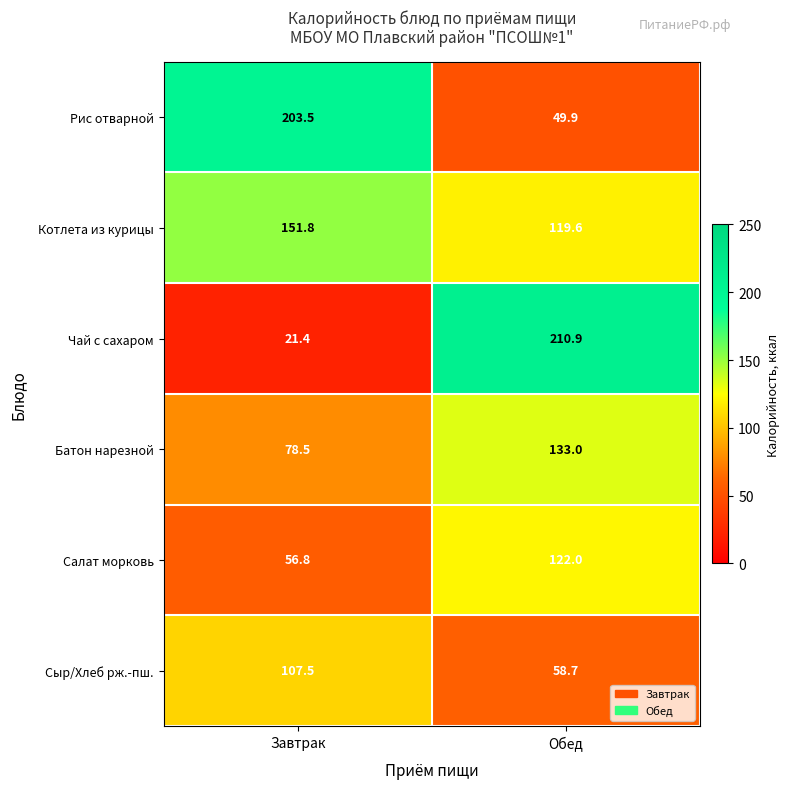

Rank the series by their maximum value, from highest to lowest.

Чай с сахаром, Рис отварной, Котлета из курицы, Батон нарезной, Салат морковь, Сыр/Хлеб рж.-пш.